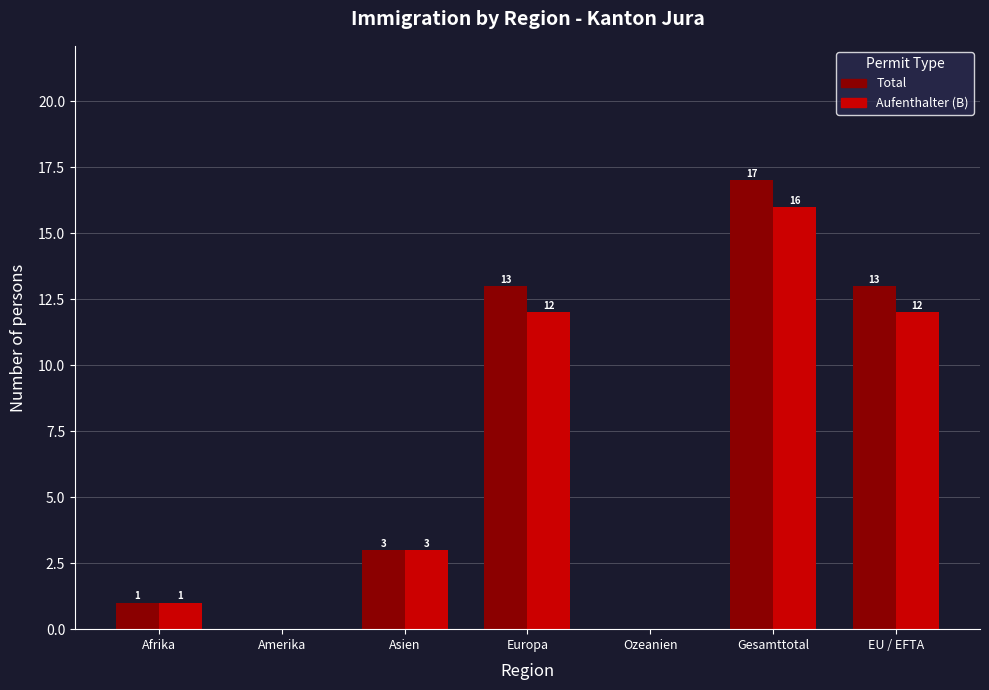

Are the bars horizontal?

No